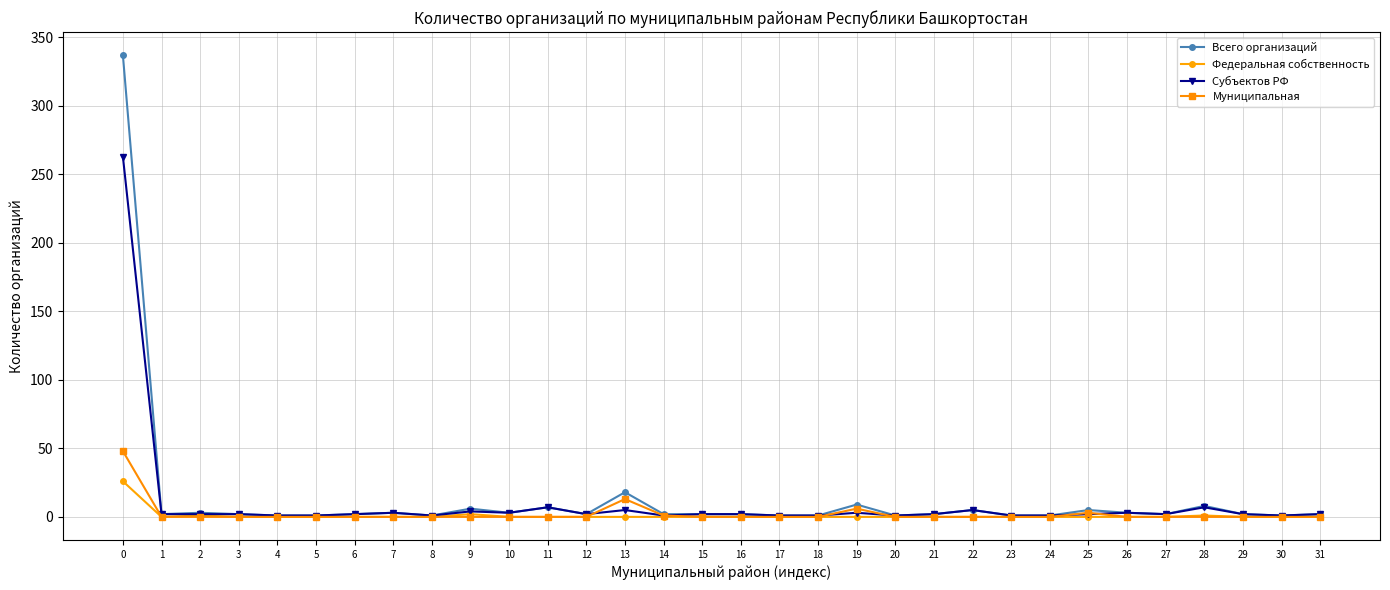

At which label is Всего организаций closest to 169?

13